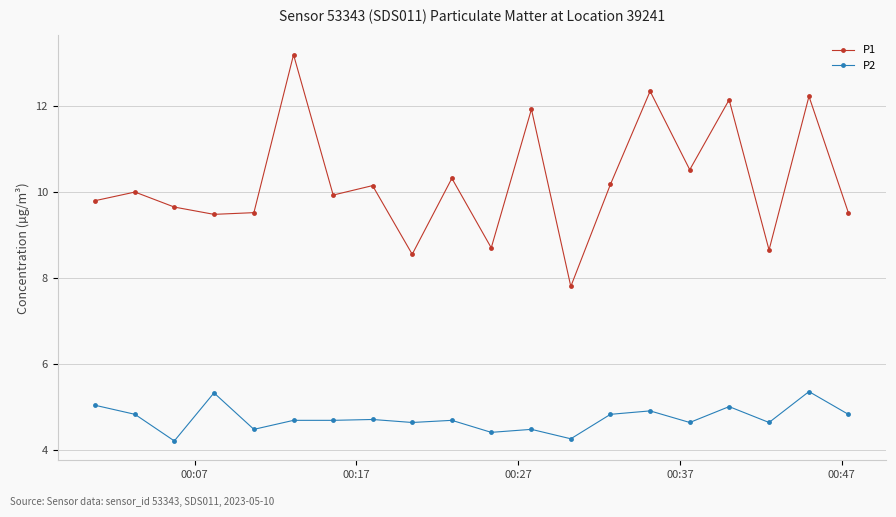

True or false: P2 has more than 0 interior local peaks.

True